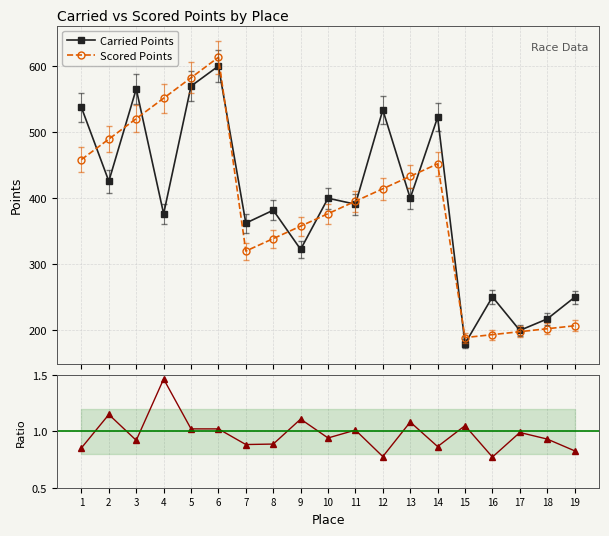

How many values in the Scored Points series are below 395?

9